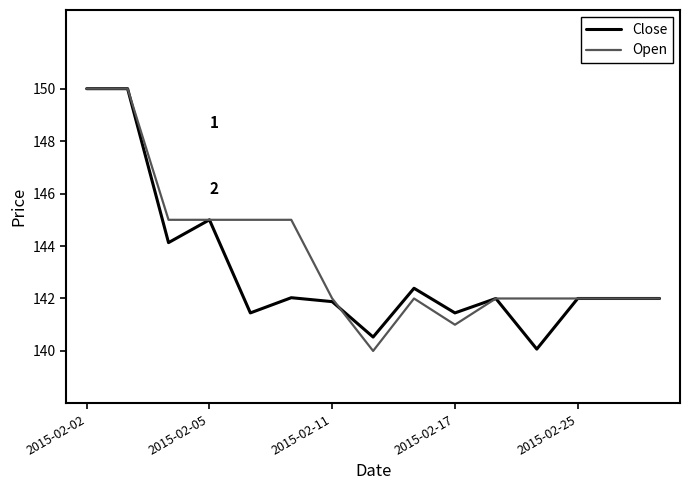

What is the highest value of the Open series?

150.0